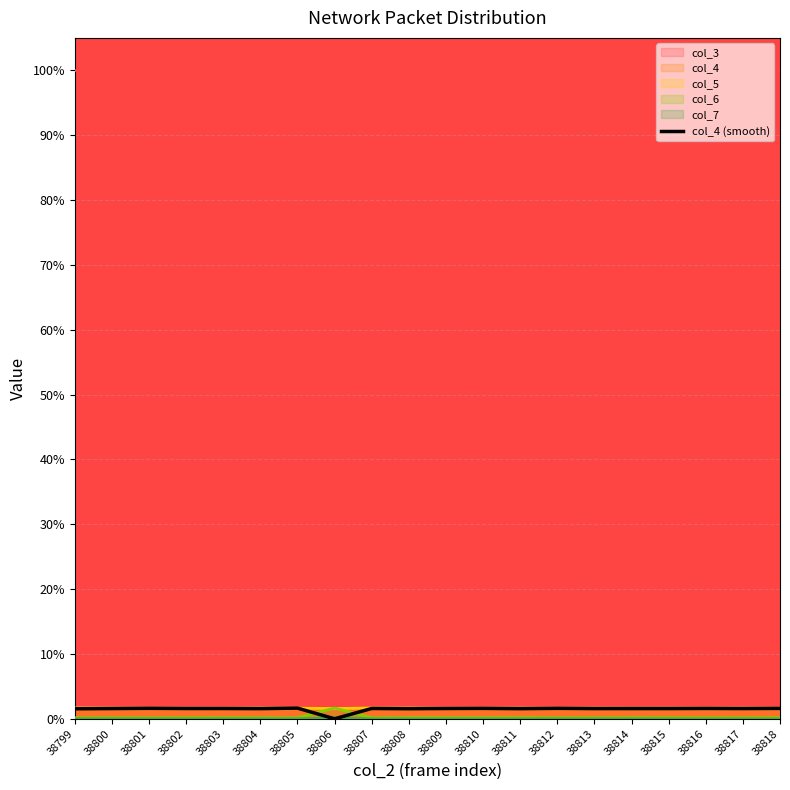

What is the ratio of the value at 38802 to the value at 38817?

1.0